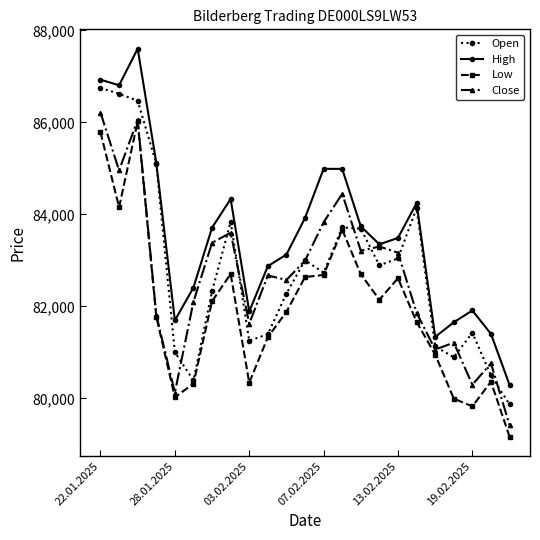

What are all the series names shown in the legend?

Open, High, Low, Close